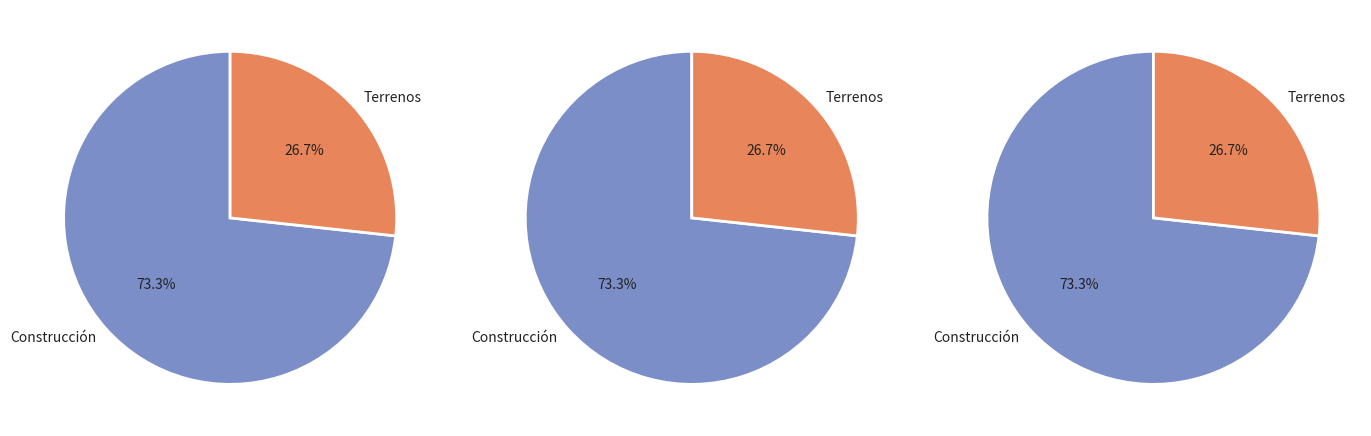

Count the number of slices in the pie.

2